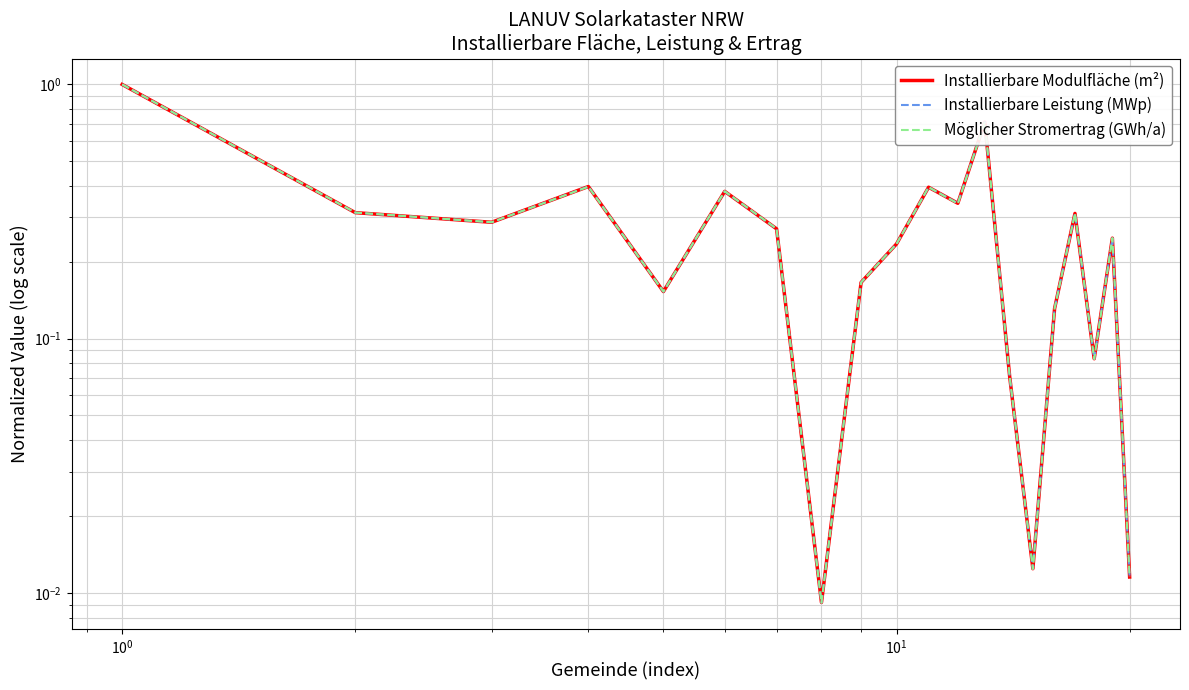

What is the highest value of the Installierbare Leistung (MWp) series?

1.0